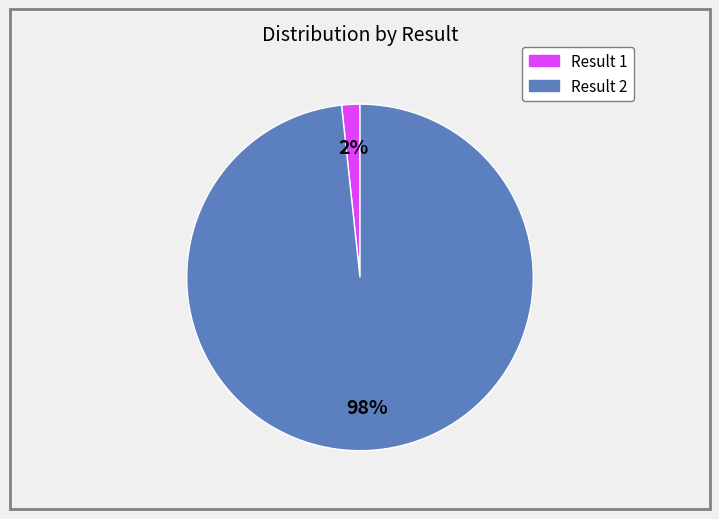

To the nearest percent, what is the average slice percentage?

50%